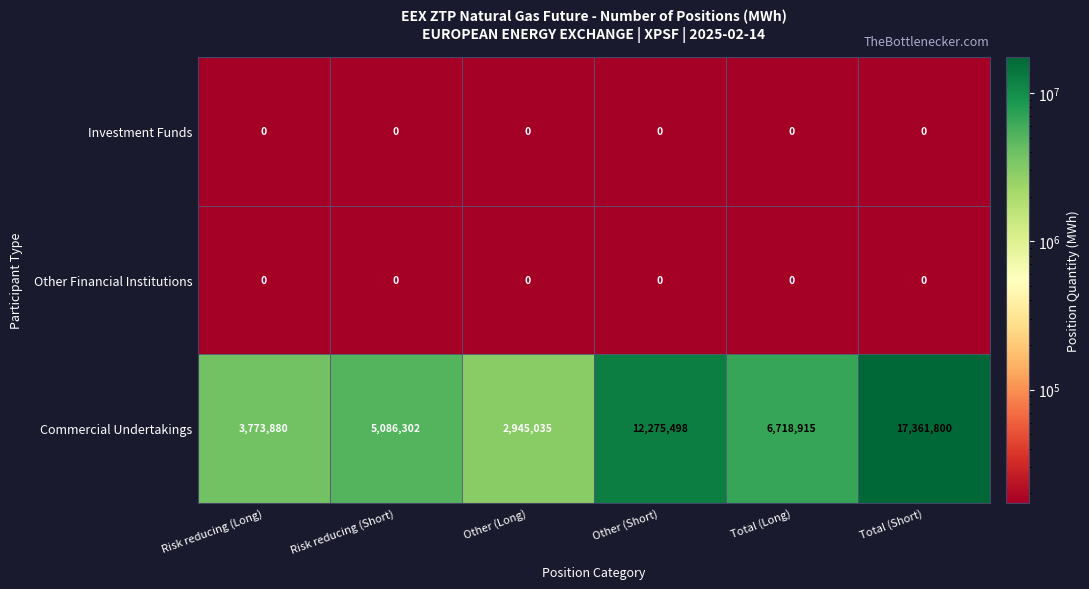

Which series has the largest total across all categories?

Commercial Undertakings